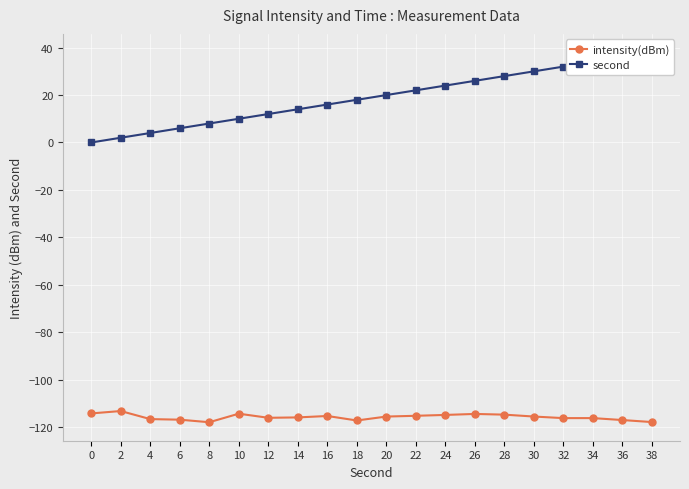

Which category has the highest value across all series?

38